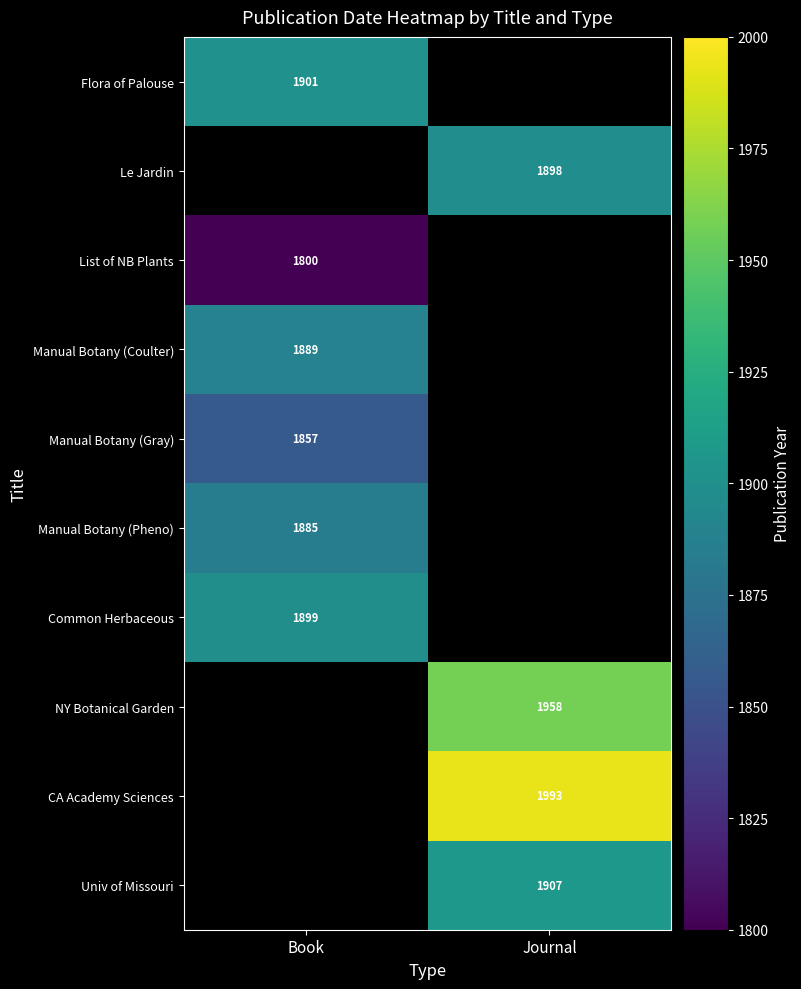

True or false: Manual Botany (Gray) has a value of 1857 at Book.

True